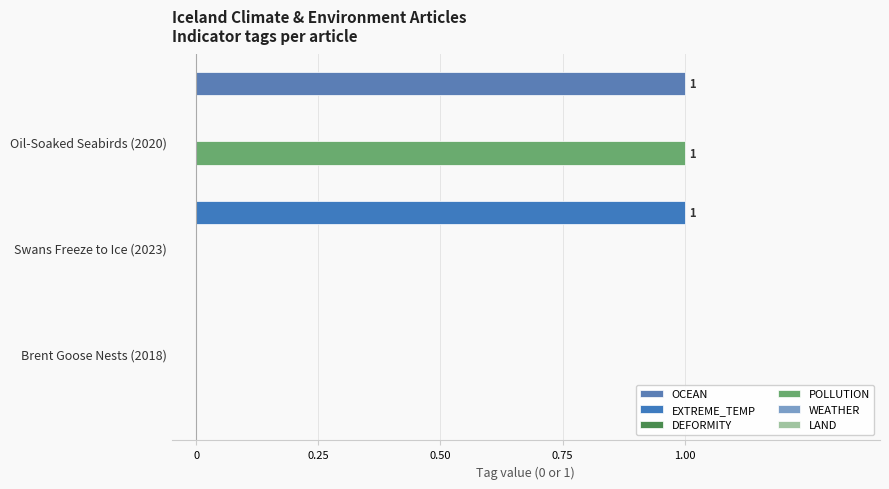

Count the number of categories in the chart.

3